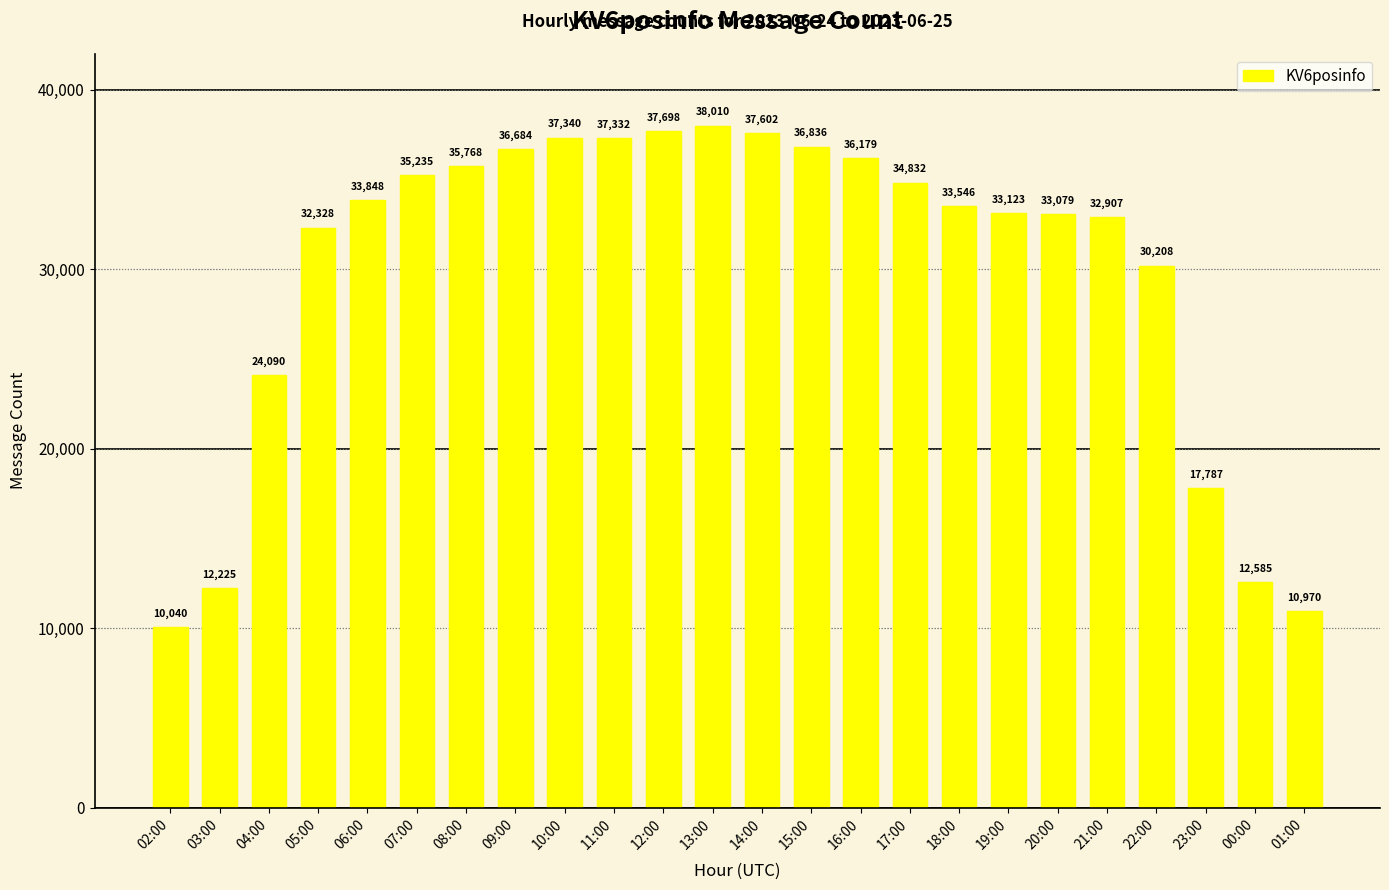

Does the chart contain any negative values?

No